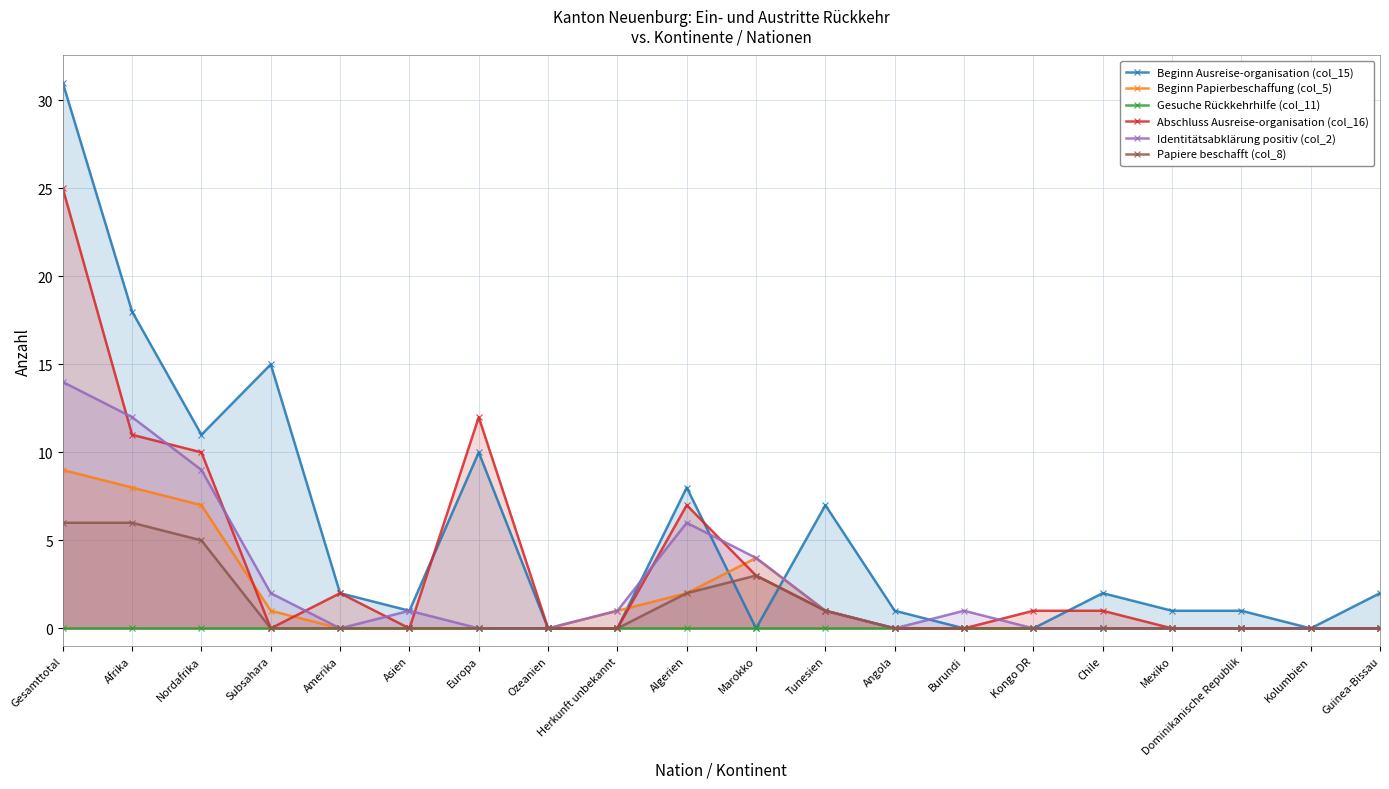

At which category does the chart reach its peak across all series?

Gesamttotal